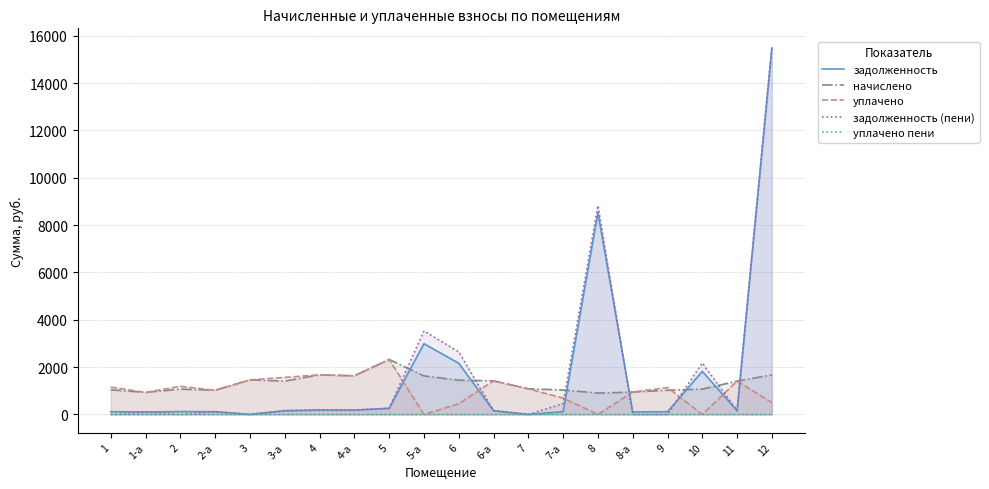

Count the number of data series in this chart.

5